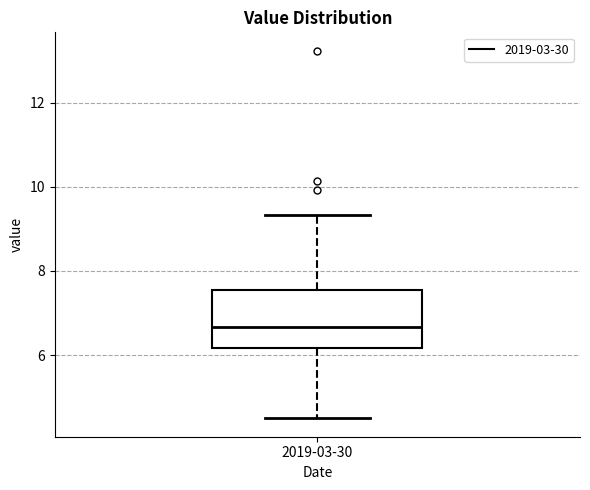

Transcribe this box plot: give where the median line is, the range the box spans, and where the two whiskers end, as read against the y-axis. The values are not printed on the chart, so give them approximately, as read against the axis.

median 6.6, box 6.2 to 7.6, whiskers 4.6 to 9.4